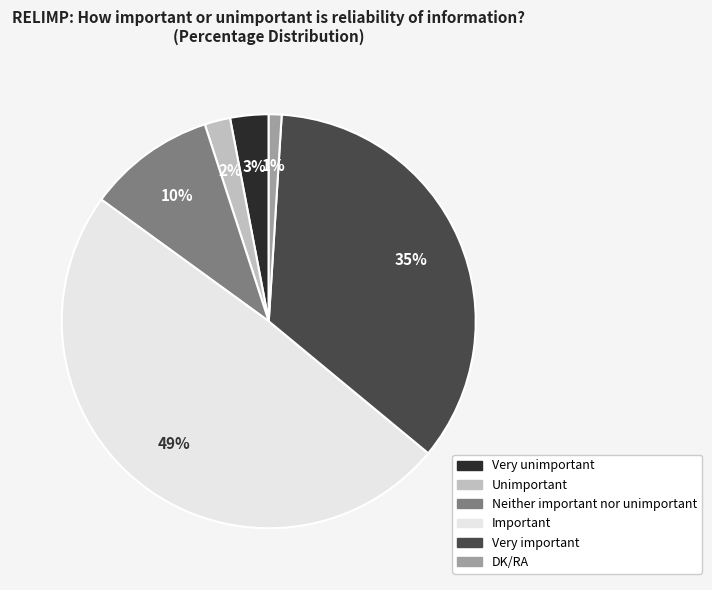

To the nearest percent, what is the difference between the DK/RA and Very unimportant slice percentages?

2%